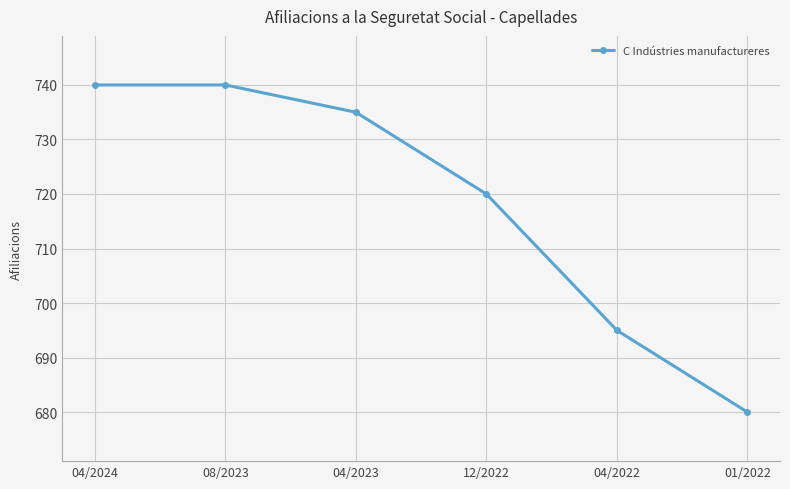

What is the value of the 4th point from the left?

720